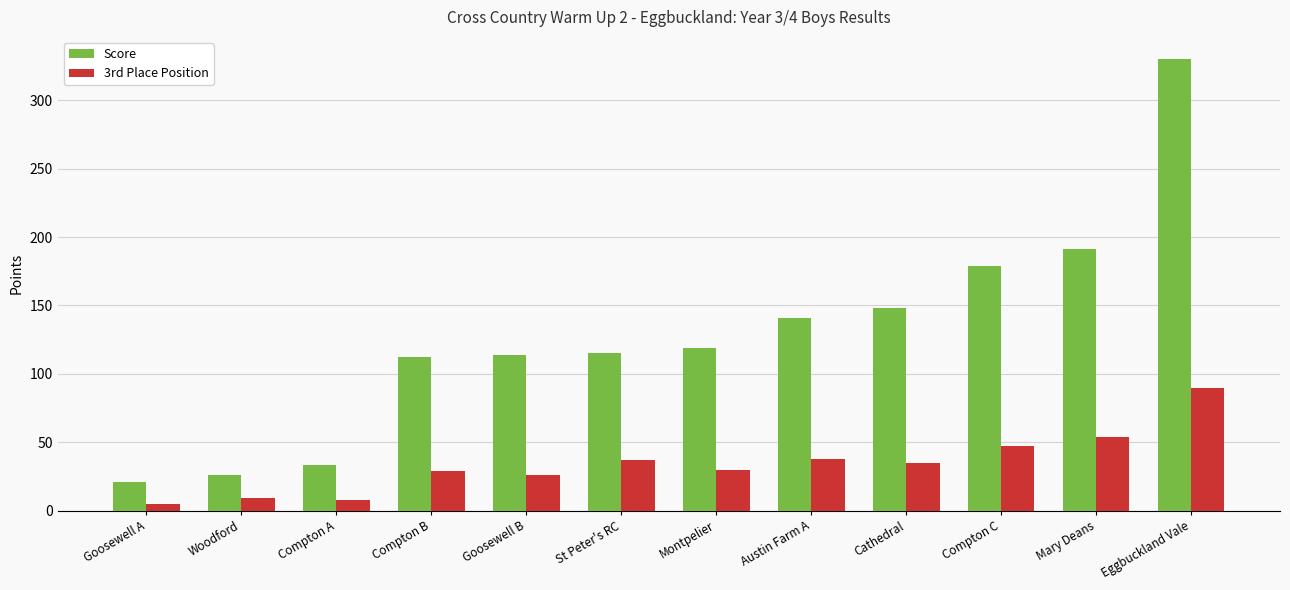

Between St Peter's RC and Austin Farm A, which series saw the biggest shift?

Score